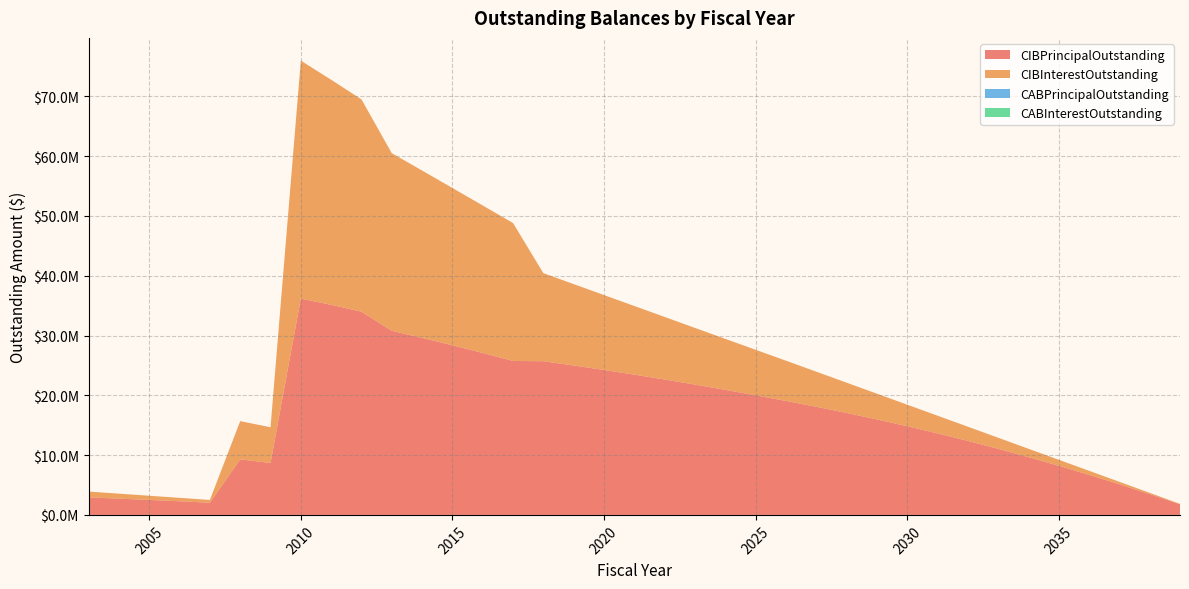

Reading right to left, transcribe all the data shown in this chart.

CIBPrincipalOutstanding: 2039=1775000.0	2038=3480000.0	2037=5120000.0	2036=6695000.0	2035=8210000.0	2034=9665000.0	2033=11055000.0	2032=12380000.0	2031=13635000.0	2030=14830000.0	2029=15970000.0	2028=17055000.0	2027=18085000.0	2026=19065000.0	2025=20000000.0	2024=20910000.0	2023=21795000.0	2022=22645000.0	2021=23455000.0	2020=24235000.0	2019=24985000.0	2018=25700000.0	2017=25745000.0	2016=27080000.0	2015=28365000.0	2014=29600000.0	2013=30785000.0	2012=33985000.0	2011=35135000.0	2010=36175000.0	2009=8680000.0	2008=9285000.0	2007=2035000.0	2006=2275000.0	2005=2505000.0	2004=2720000.0	2003=2925000.0
CIBInterestOutstanding: 2039=71000.0	2038=210200.0	2037=415000.0	2036=682800.0	2035=1011200.0	2034=1397800.0	2033=1853900.0	2032=2376250.0	2031=2961350.0	2030=3606200.0	2029=4308050.0	2028=5064150.0	2027=5871750.0	2026=6728350.0	2025=7617675.0	2024=8534300.0	2023=9477475.0	2022=10463150.0	2021=11481225.0	2020=12530500.0	2019=13614075.0	2018=14728900.0	2017=23064680.0	2016=24664675.0	2015=26309600.0	2014=27993075.0	2013=29709535.4	2012=35504895.0	2011=37635605.0	2010=39799165.0	2009=5978705.0	2008=6397123.8	2007=465181.2	2006=577133.8	2005=700191.2	2004=833937.5	2003=977756.2
CABPrincipalOutstanding: 2039=0.0	2038=0.0	2037=0.0	2036=0.0	2035=0.0	2034=0.0	2033=0.0	2032=0.0	2031=0.0	2030=0.0	2029=0.0	2028=0.0	2027=0.0	2026=0.0	2025=0.0	2024=0.0	2023=0.0	2022=0.0	2021=0.0	2020=0.0	2019=0.0	2018=0.0	2017=0.0	2016=0.0	2015=0.0	2014=0.0	2013=0.0	2012=0.0	2011=0.0	2010=0.0	2009=0.0	2008=0.0	2007=0.0	2006=0.0	2005=0.0	2004=0.0	2003=0.0
CABInterestOutstanding: 2039=0.0	2038=0.0	2037=0.0	2036=0.0	2035=0.0	2034=0.0	2033=0.0	2032=0.0	2031=0.0	2030=0.0	2029=0.0	2028=0.0	2027=0.0	2026=0.0	2025=0.0	2024=0.0	2023=0.0	2022=0.0	2021=0.0	2020=0.0	2019=0.0	2018=0.0	2017=0.0	2016=0.0	2015=0.0	2014=0.0	2013=0.0	2012=0.0	2011=0.0	2010=0.0	2009=0.0	2008=0.0	2007=0.0	2006=0.0	2005=0.0	2004=0.0	2003=0.0